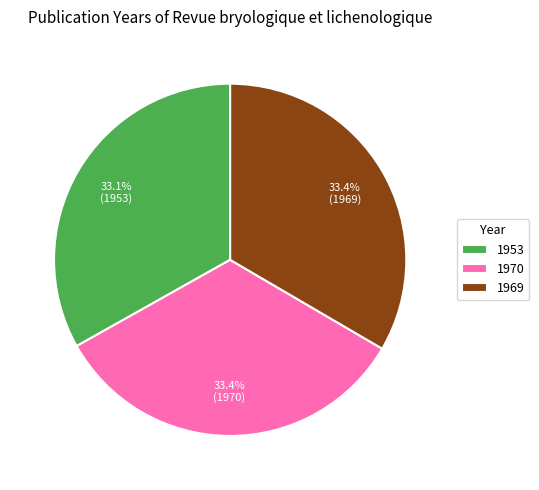

What is the ratio of the value at 1953 to the value at 1970?

1.0